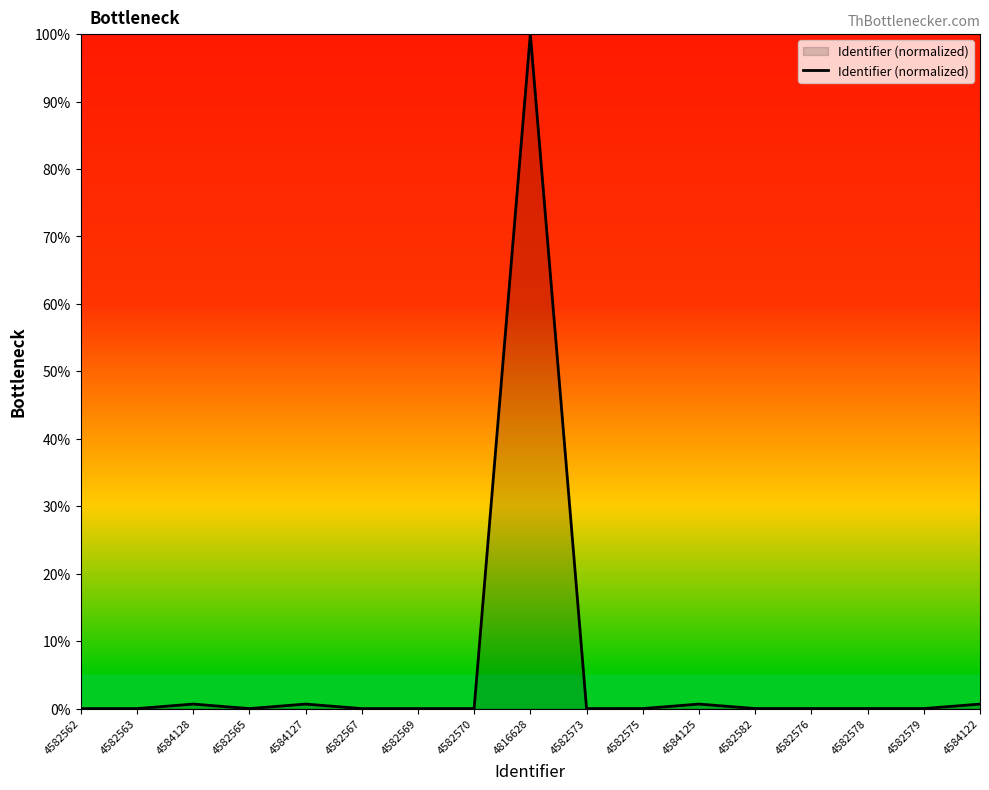

What is the difference between the maximum and minimum values?

100.0